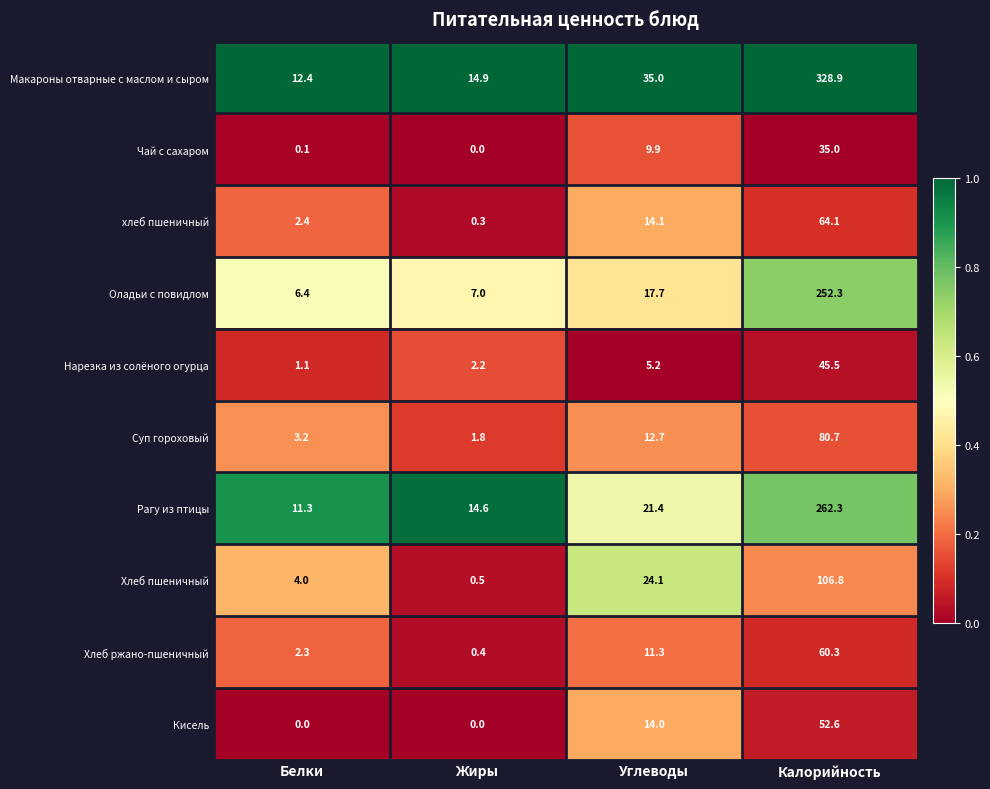

At which label is Чай с сахаром closest to 17?

Углеводы